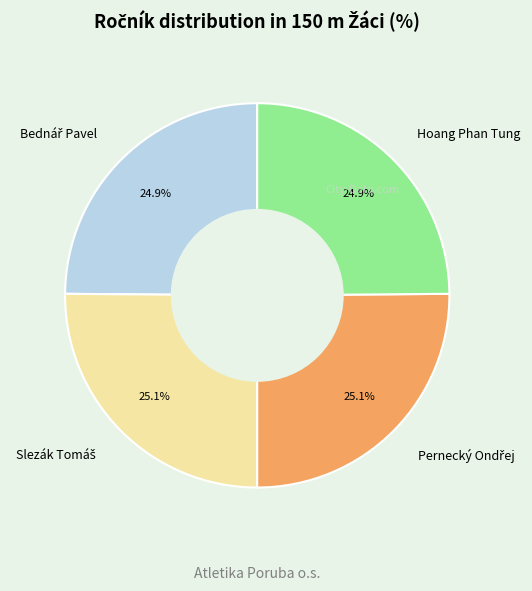

Does any single category account for the majority?

No